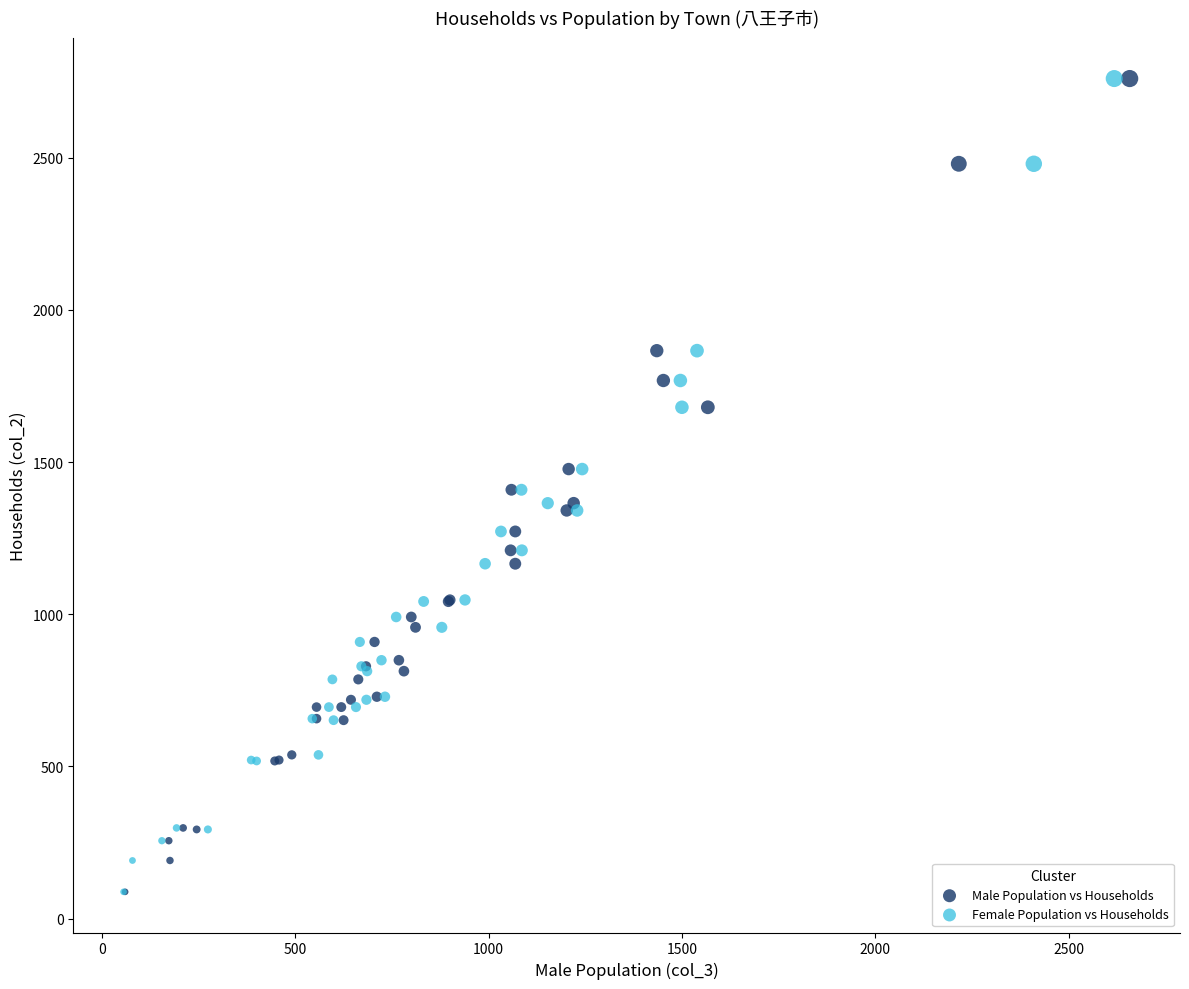

What are all the series names shown in the legend?

Male Population vs Households, Female Population vs Households